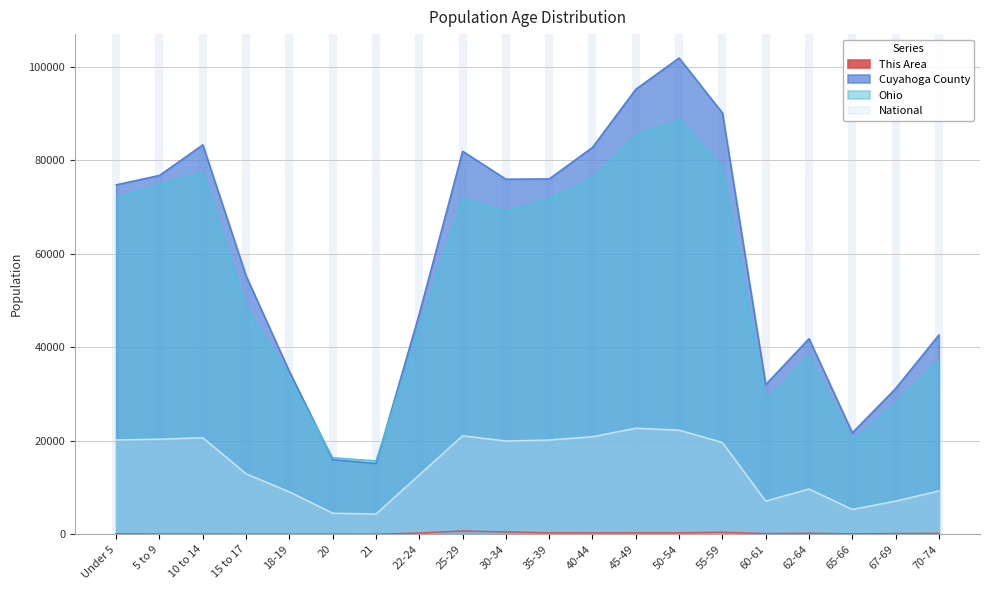

True or false: National and Cuyahoga County intersect in this chart.

False